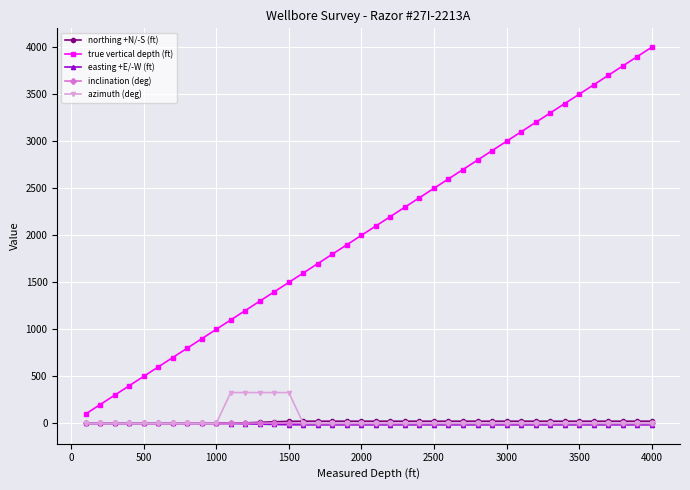

Which series has the largest range (max minus min)?

true vertical depth (ft)